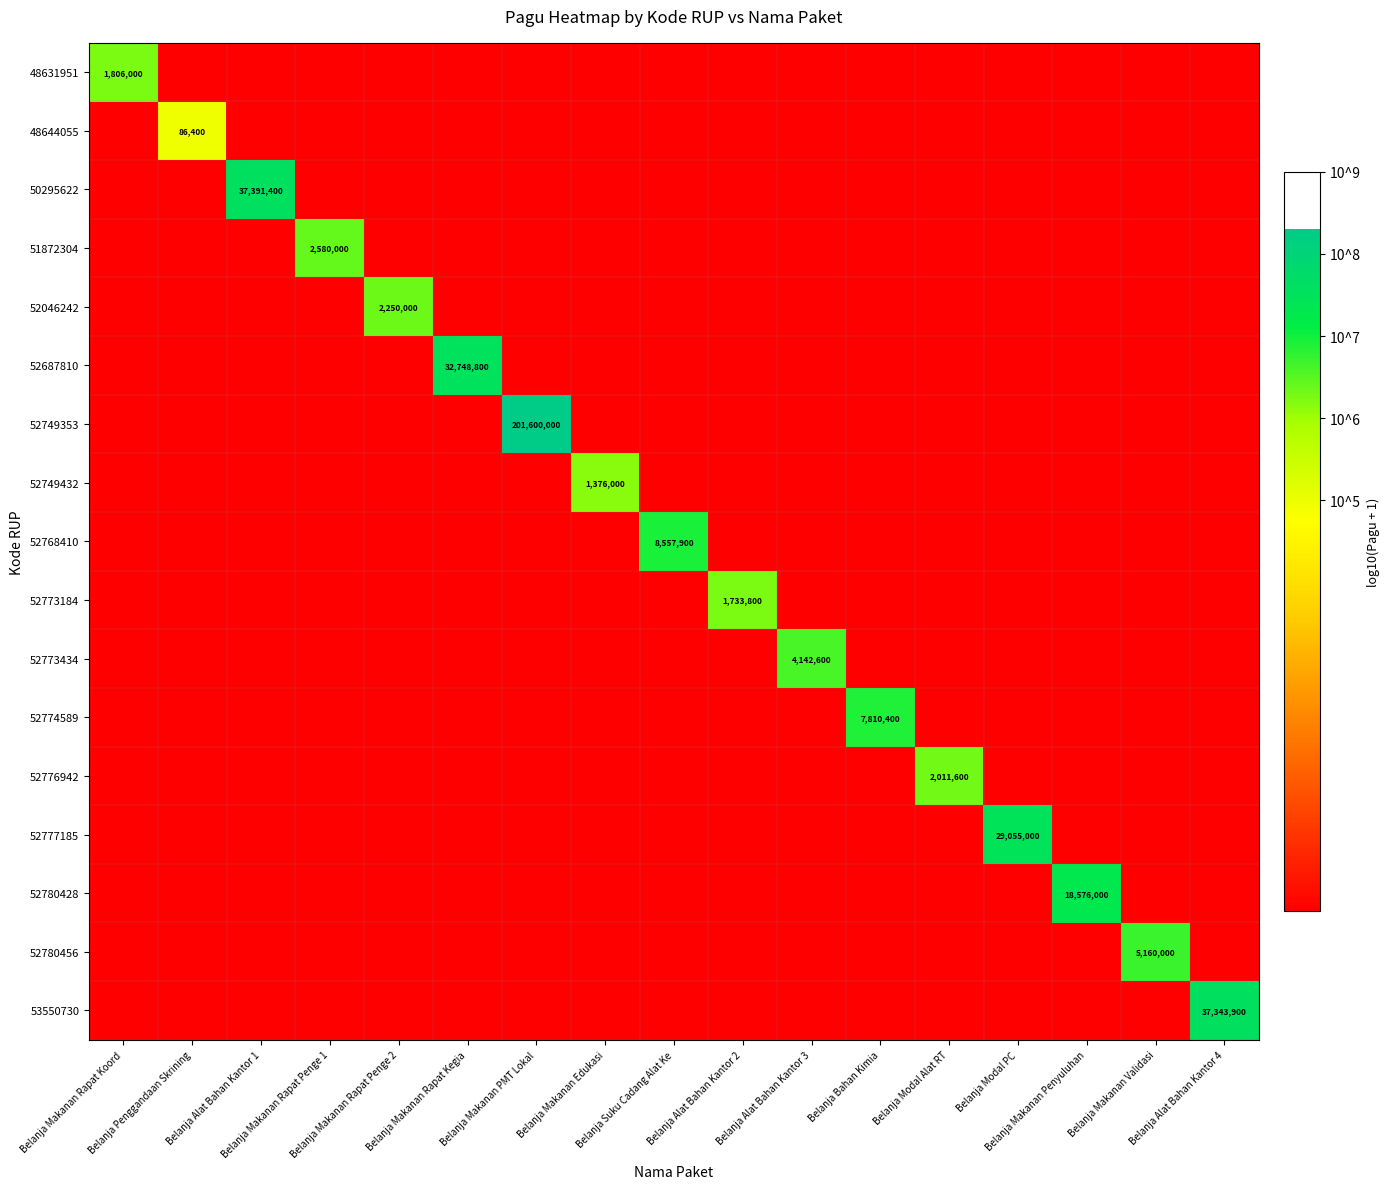

Which series has the largest total across all categories?

52749353